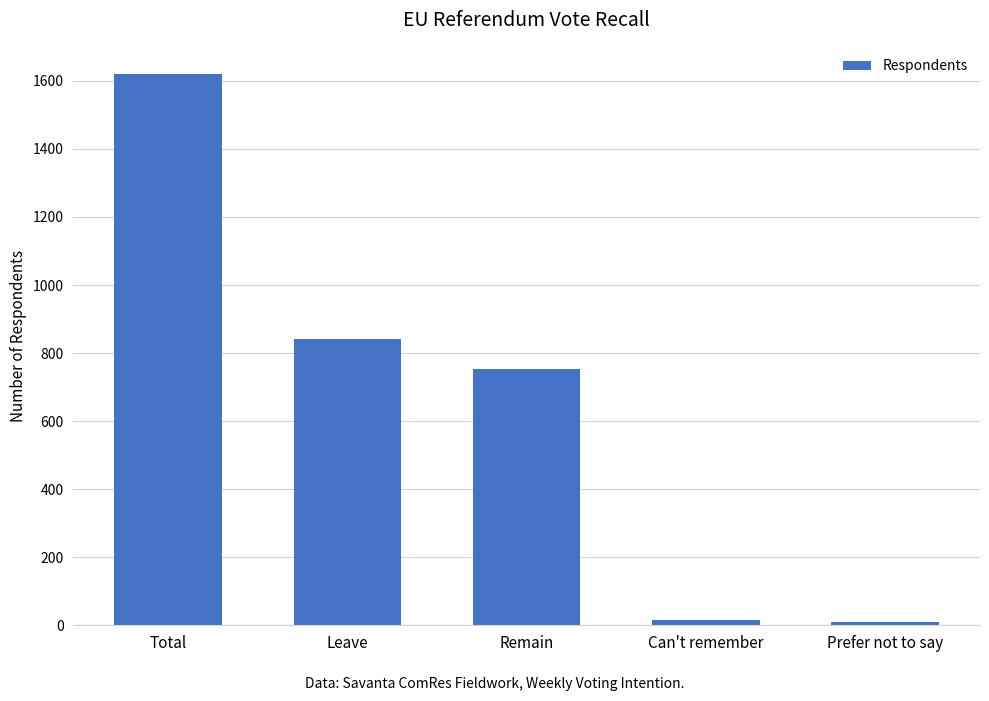

What is the sum of all values?

3238